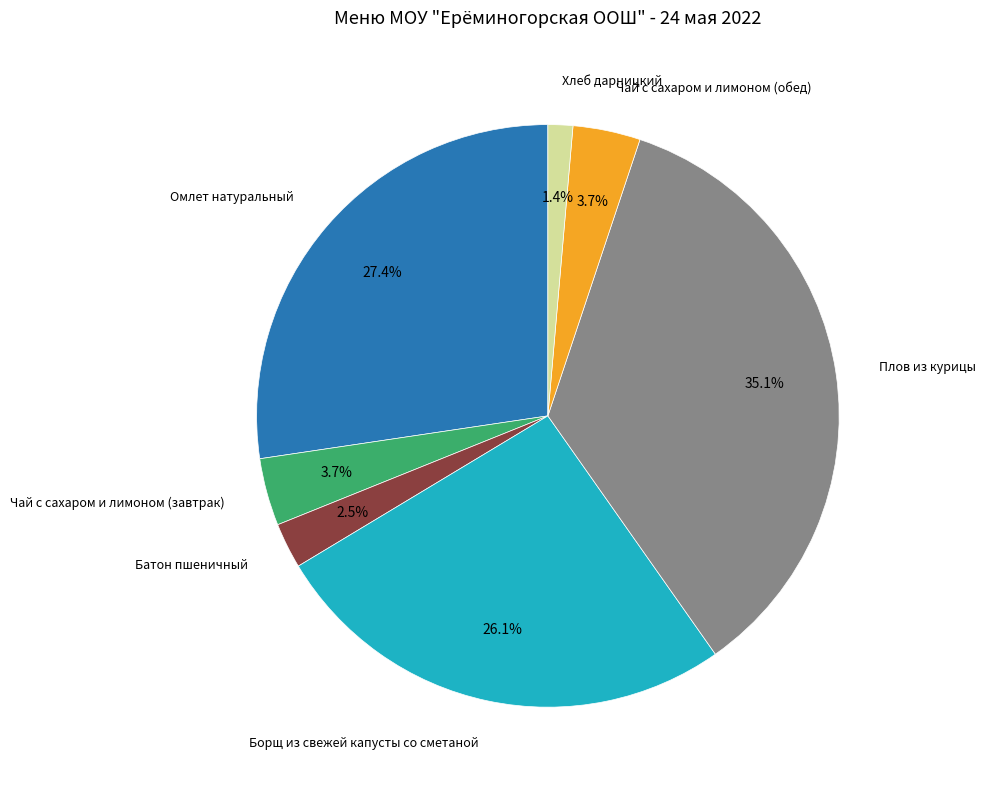

Count the number of slices in the pie.

7